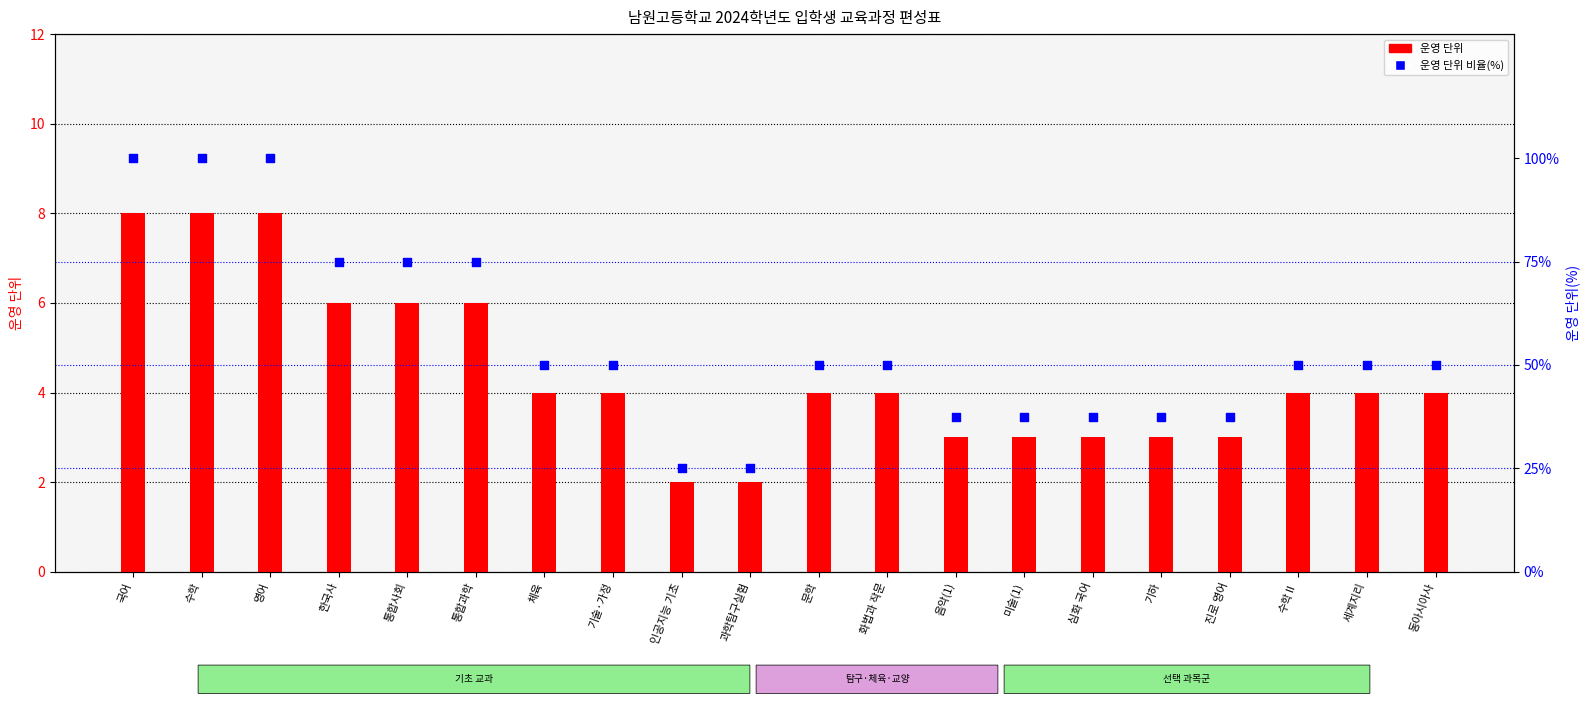

At which category is the sum across all series the highest?

국어